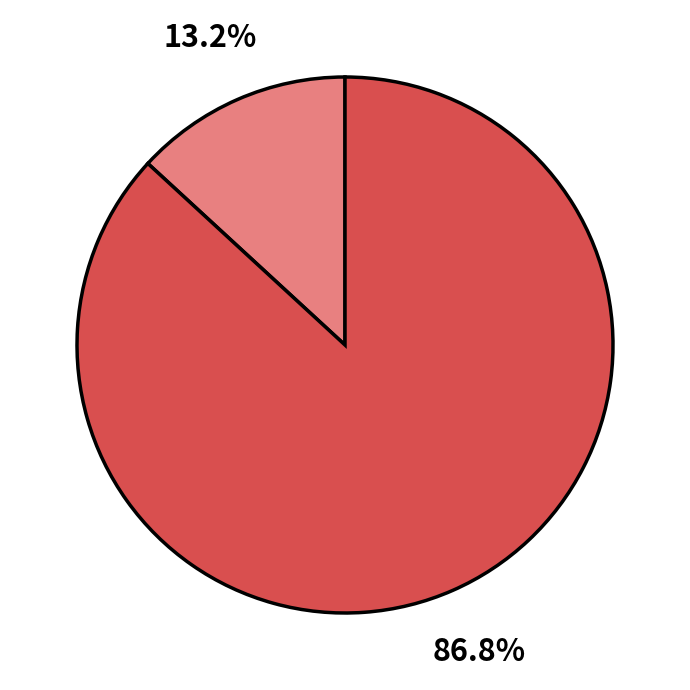

Is there a majority slice in this chart?

Yes